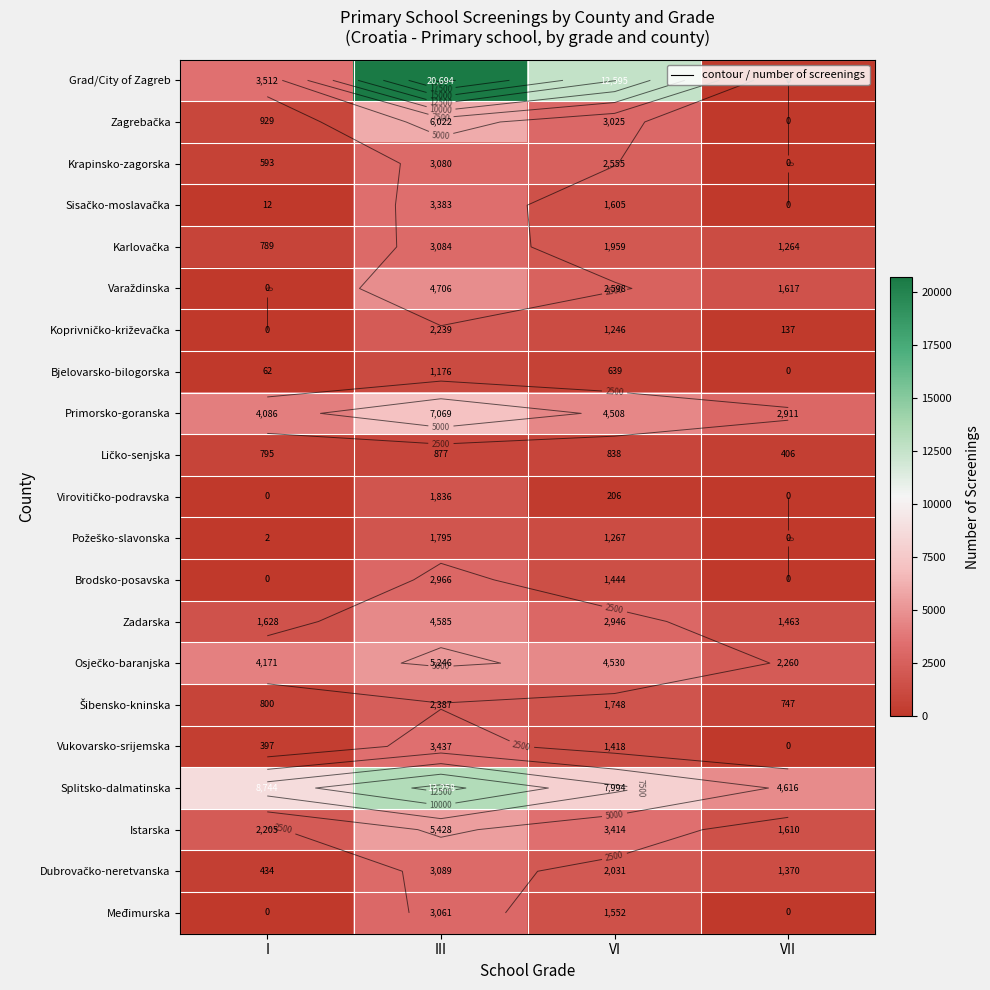

What is the total value across all series at III?

99418